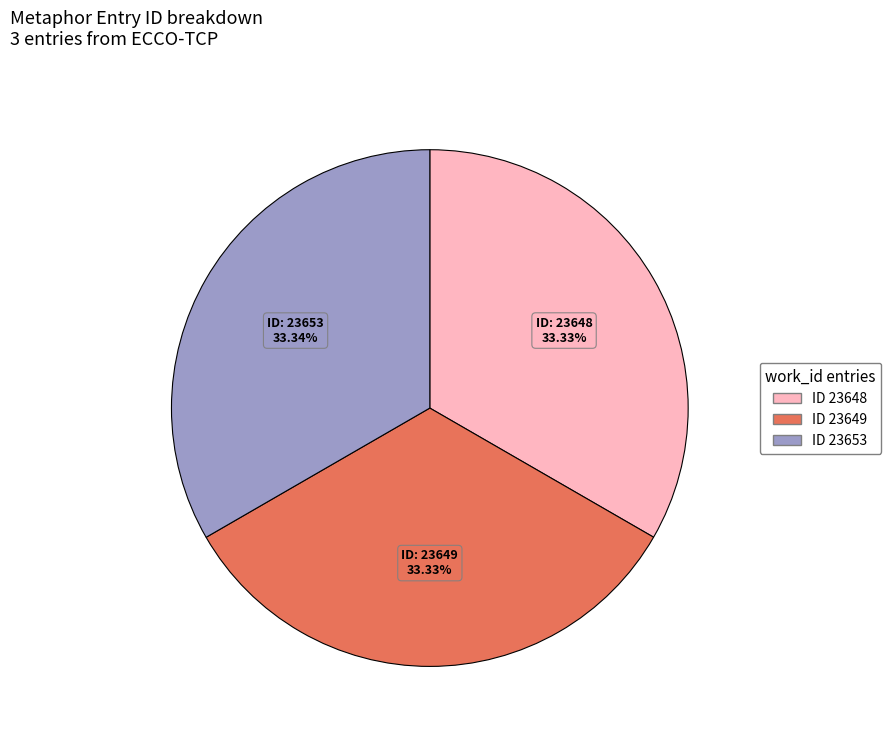

Is there a majority slice in this chart?

No